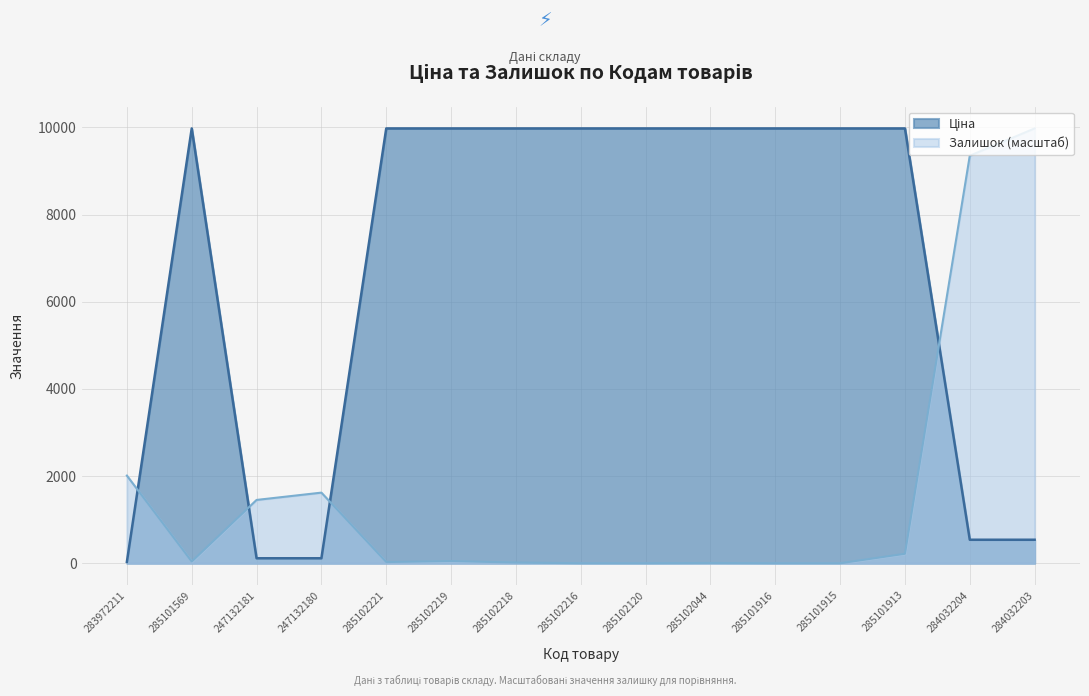

What is the difference between the highest and lowest values at 285102044?

9969.4